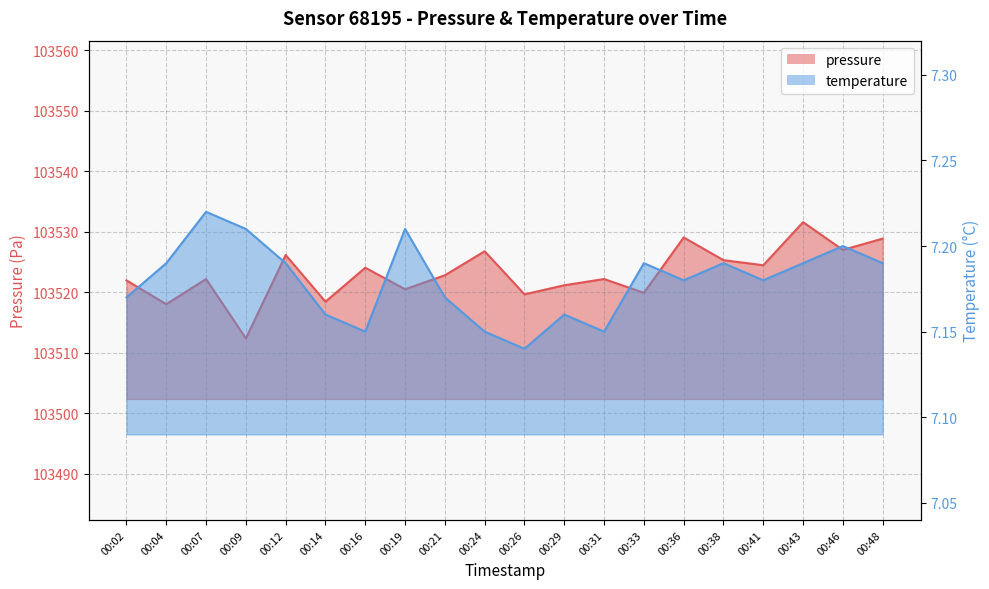

How many temperature values are between 7 and 8?

20